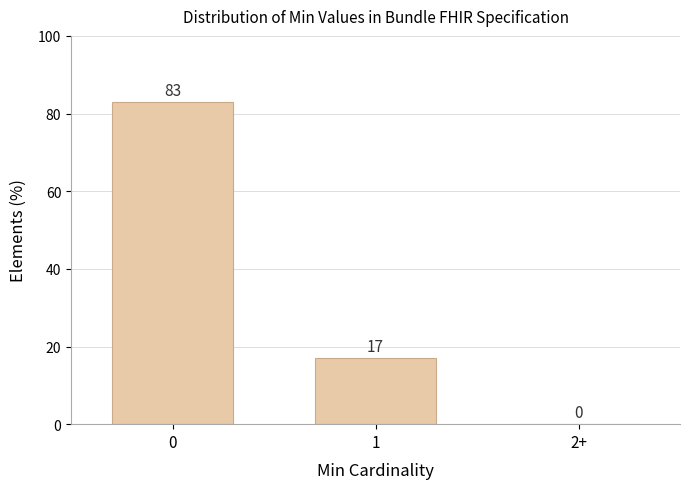

Reading left to right, transcribe all the data shown in this chart.

0=83.0	1=17.0	2+=0.0